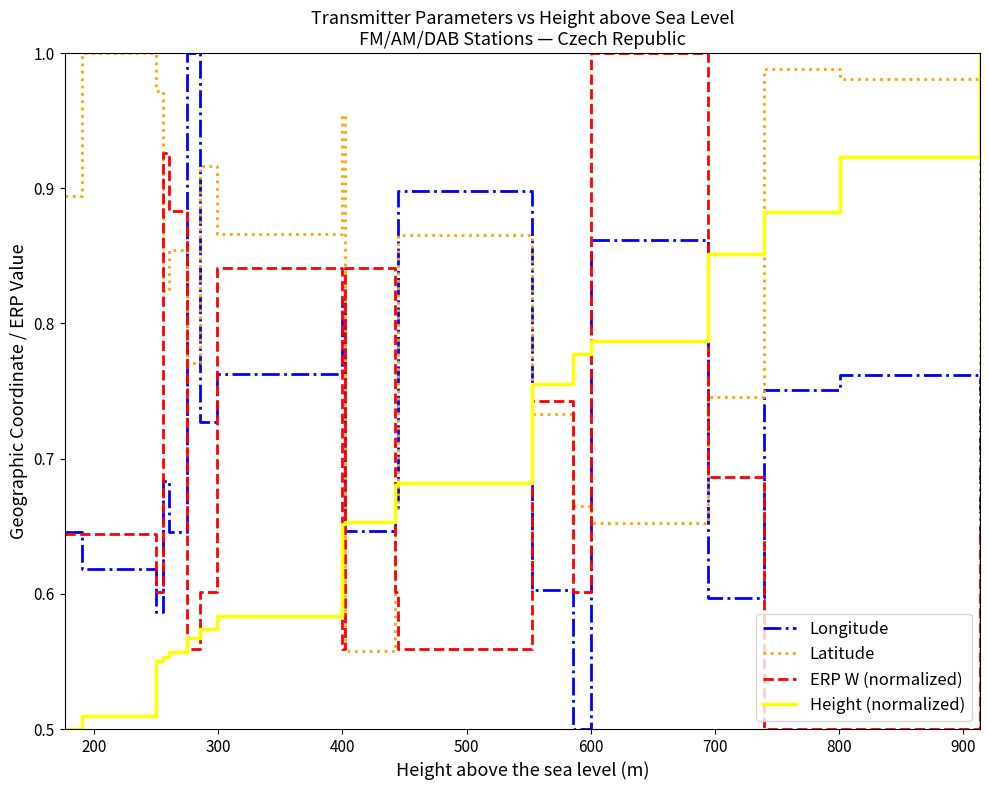

The value of Longitude at 600 is 1.2. True or false?

False